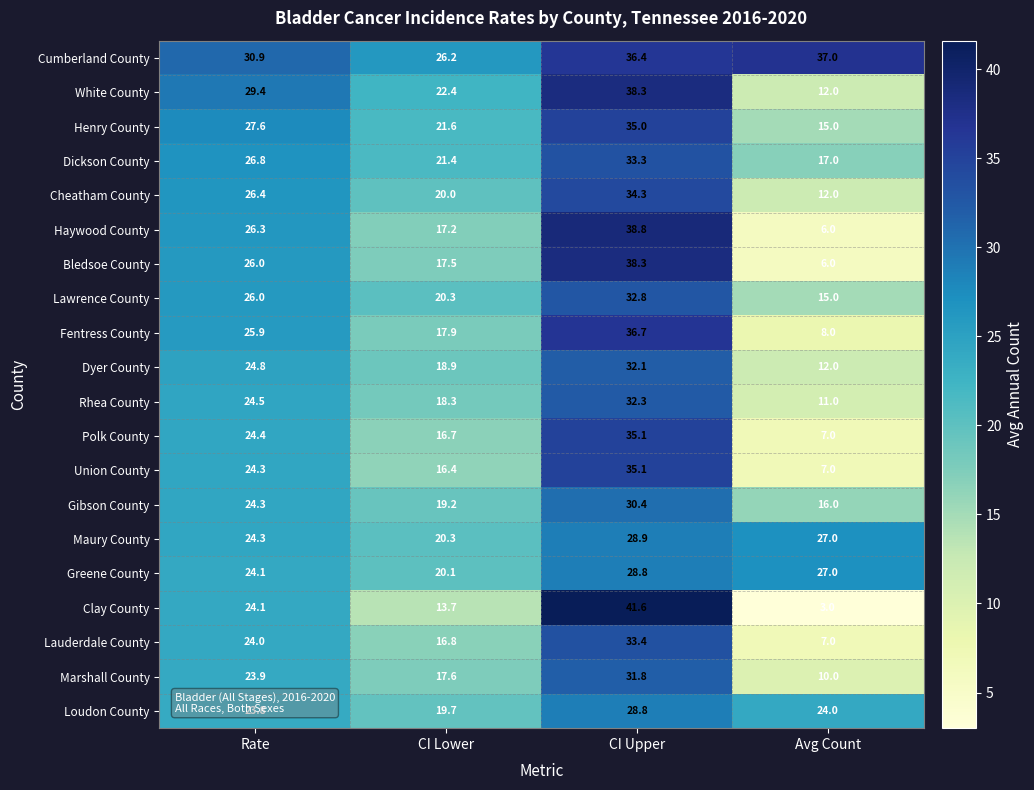

Which series has the widest spread of values?

Clay County